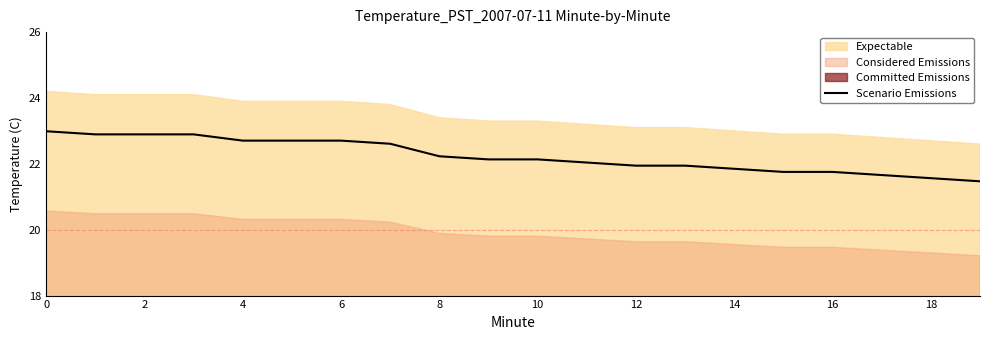

The Scenario Emissions series shows 10.6 at 16. True or false?

False